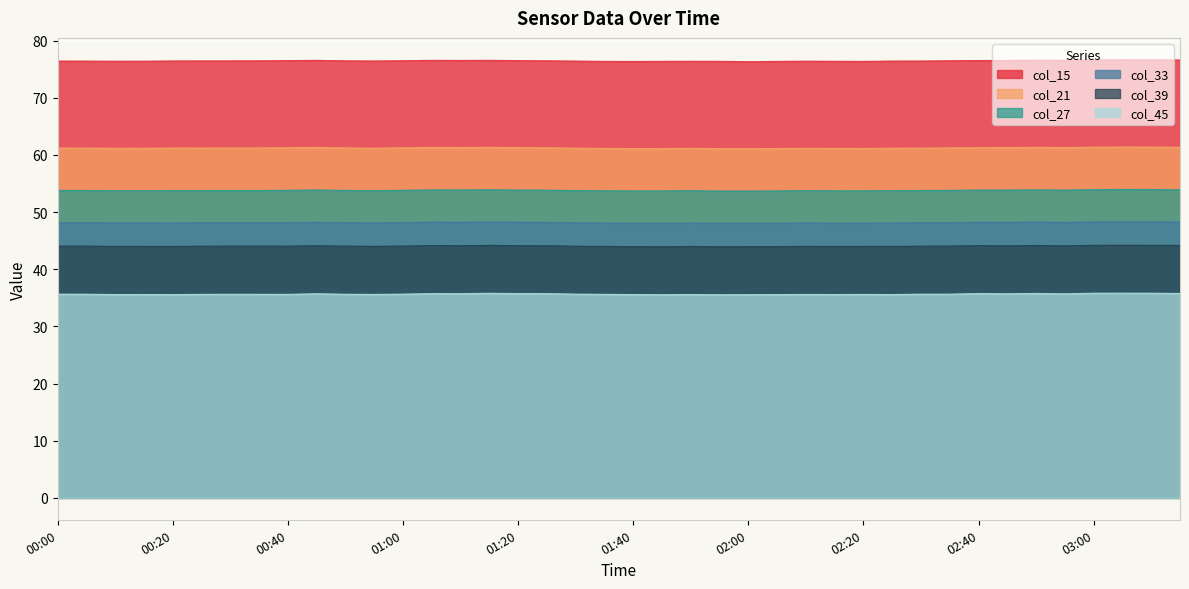

Reading right to left, what are all the values shown in this chart?

col_15: 76.6	76.6	76.6	76.6	76.6	76.6	76.5	76.5	76.5	76.4	76.4	76.4	76.4	76.4	76.4	76.3	76.4	76.4	76.4	76.3	76.4	76.4	76.5	76.5	76.6	76.5	76.6	76.5	76.4	76.5	76.5	76.5	76.5	76.5	76.5	76.4	76.4	76.4	76.4	76.4
col_21: 61.3	61.4	61.4	61.4	61.3	61.3	61.3	61.3	61.2	61.2	61.2	61.1	61.1	61.2	61.1	61.1	61.1	61.2	61.1	61.1	61.1	61.2	61.3	61.3	61.3	61.3	61.3	61.2	61.2	61.2	61.3	61.3	61.2	61.2	61.2	61.2	61.2	61.2	61.2	61.2
col_27: 53.9	53.9	54.0	53.9	53.9	53.9	53.9	53.9	53.8	53.8	53.7	53.7	53.7	53.8	53.7	53.7	53.7	53.7	53.7	53.7	53.7	53.8	53.8	53.9	53.9	53.9	53.9	53.8	53.8	53.8	53.9	53.8	53.8	53.8	53.8	53.8	53.7	53.7	53.8	53.8
col_33: 48.3	48.3	48.3	48.3	48.2	48.3	48.2	48.2	48.2	48.1	48.1	48.1	48.1	48.1	48.1	48.1	48.0	48.1	48.1	48.1	48.1	48.1	48.2	48.2	48.3	48.2	48.2	48.2	48.1	48.2	48.2	48.2	48.2	48.2	48.1	48.1	48.1	48.1	48.2	48.2
col_39: 44.2	44.2	44.2	44.2	44.1	44.2	44.1	44.1	44.1	44.0	44.0	44.0	44.0	44.0	44.0	44.0	44.0	44.0	43.9	44.0	44.0	44.0	44.1	44.1	44.2	44.1	44.1	44.1	44.0	44.0	44.1	44.0	44.1	44.0	44.0	44.0	44.0	44.0	44.1	44.1
col_45: 35.8	35.8	35.8	35.8	35.7	35.8	35.7	35.7	35.6	35.6	35.6	35.6	35.6	35.6	35.6	35.6	35.5	35.6	35.5	35.6	35.6	35.6	35.7	35.7	35.8	35.7	35.7	35.6	35.6	35.6	35.7	35.6	35.6	35.6	35.6	35.6	35.6	35.6	35.6	35.6